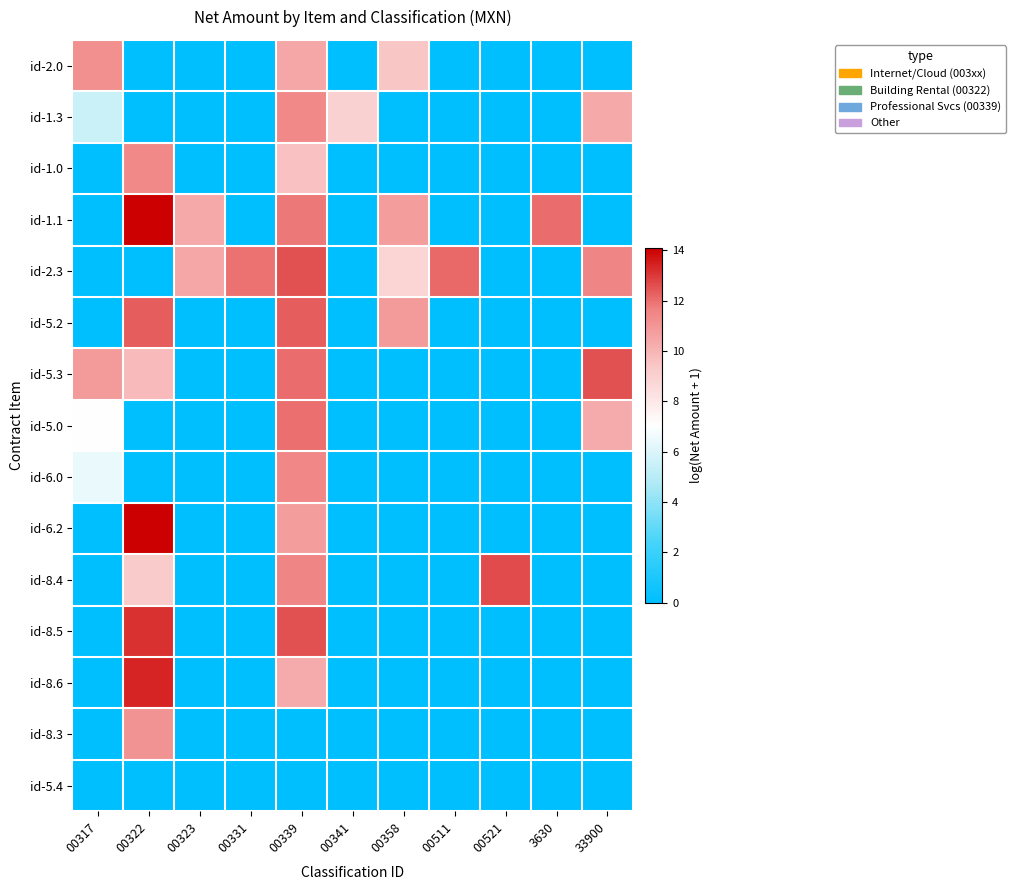

What is the difference between the highest and lowest values at 00317?

11.2